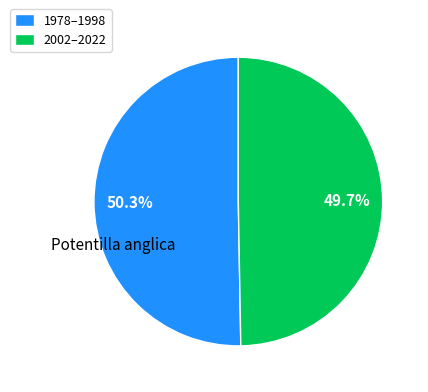

Rank the categories by value from lowest to highest.

2002–2022, 1978–1998